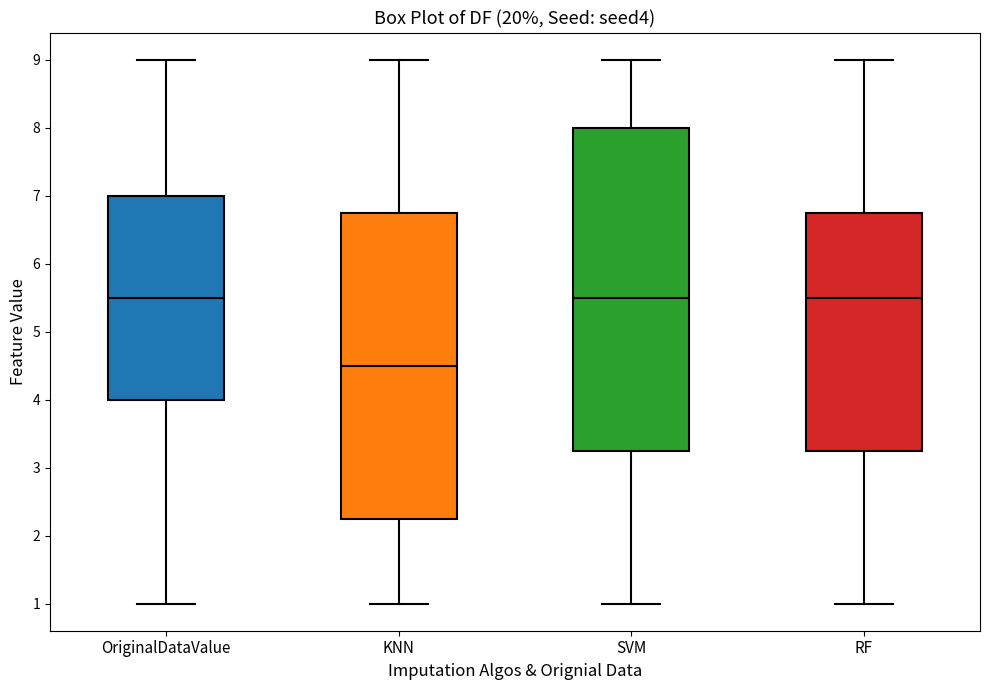

Comparing the boxes themselves (not the whiskers), which one is the tallest?

SVM